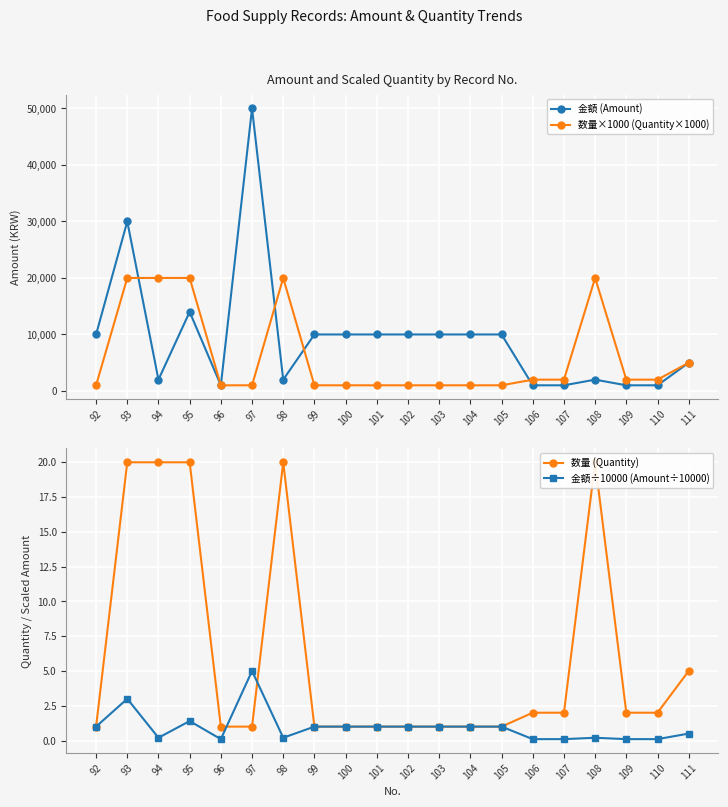

Rank the series by their maximum value, from highest to lowest.

金額 (Amount), 数量×1000 (Quantity×1000), 数量 (Quantity), 金額÷10000 (Amount÷10000)